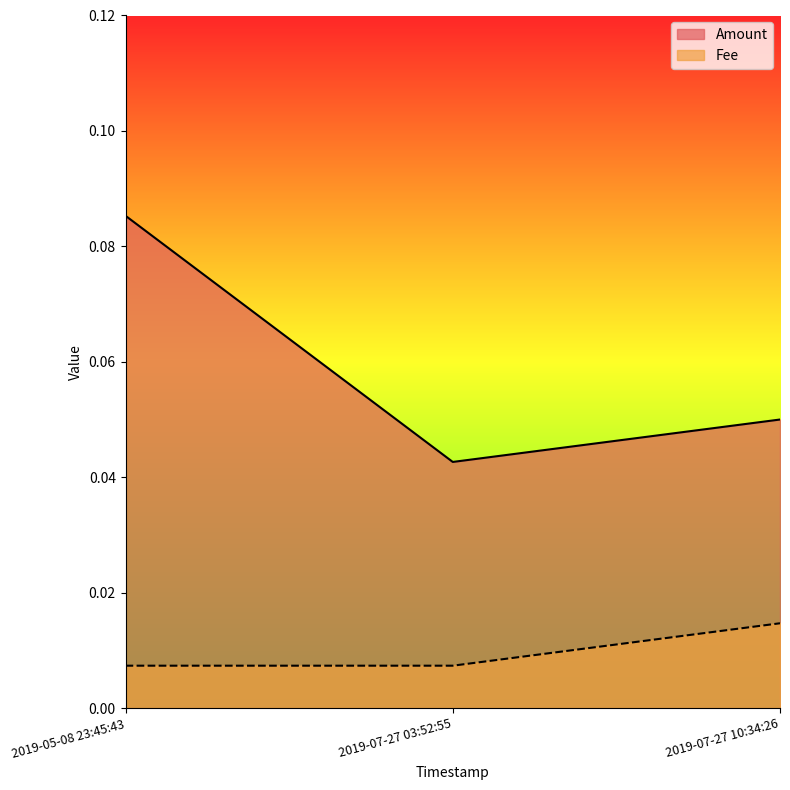

At which category is the sum across all series the highest?

2019-05-08 23:45:43